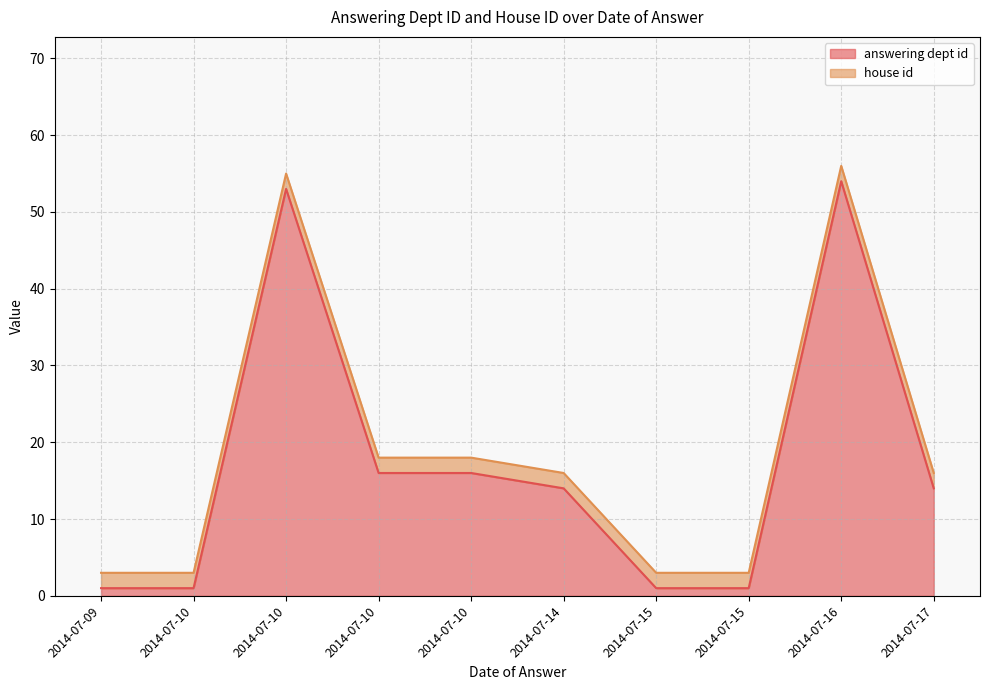

What is the spread (max minus min) of values at 2014-07-15?

1